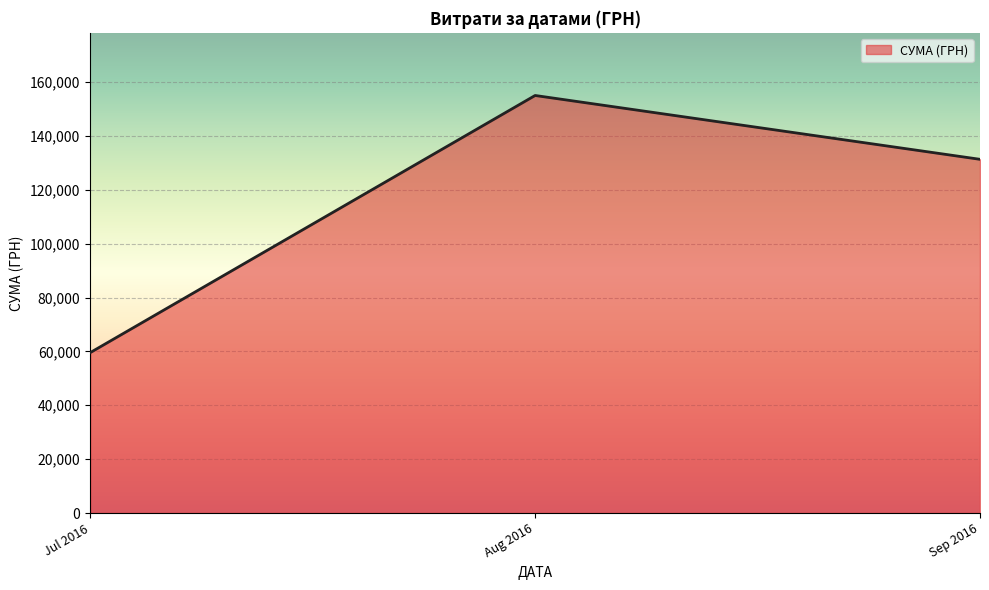

Between Sep 2016 and Jul 2016, which is larger?

Sep 2016